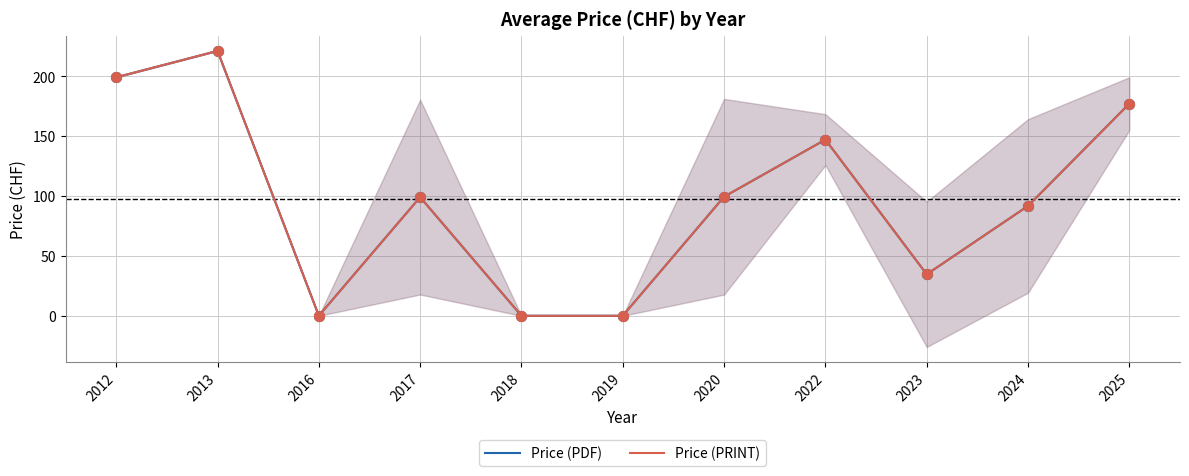

Is the value of Price (PRINT) at 2018 greater than the value of Price (PDF) at 2016?

No